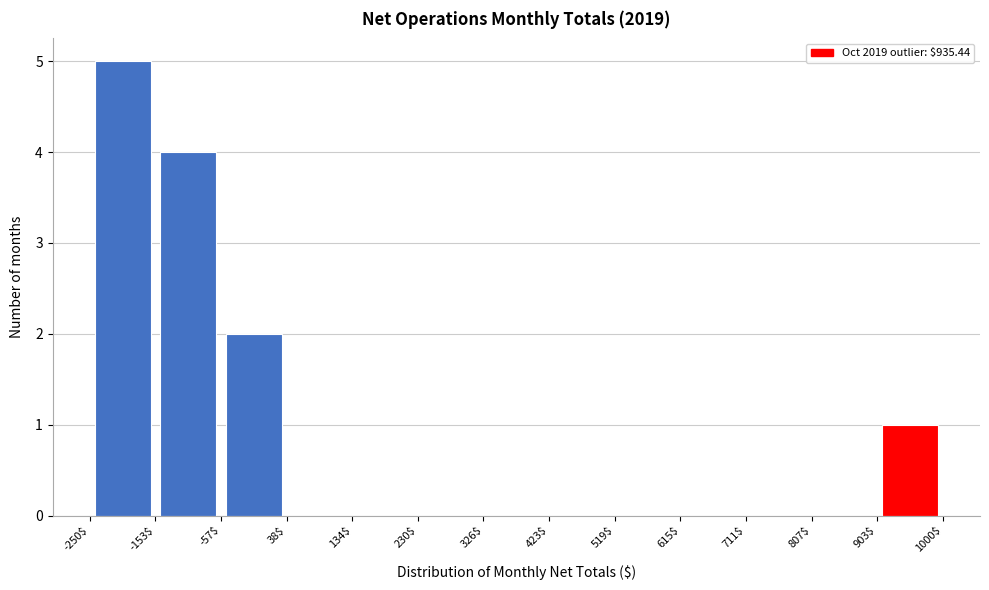

Over which range of the x-axis is the bar tallest?

-250$ to -153$